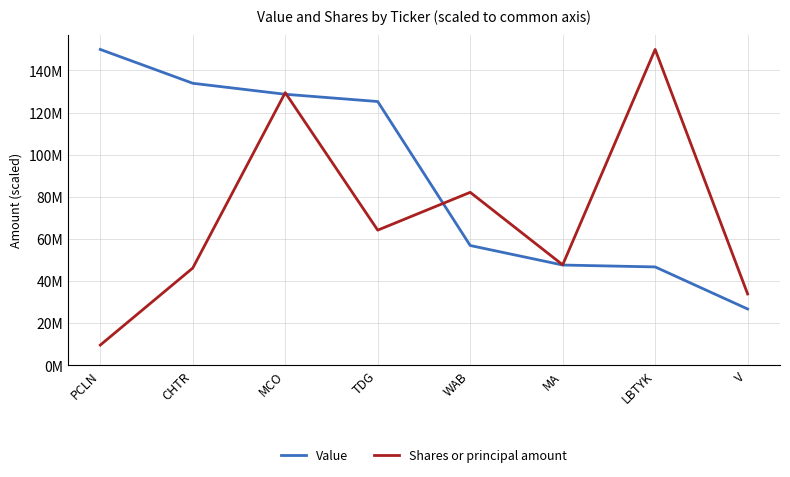

What value does the Shares or principal amount series have at V?

33787528.9